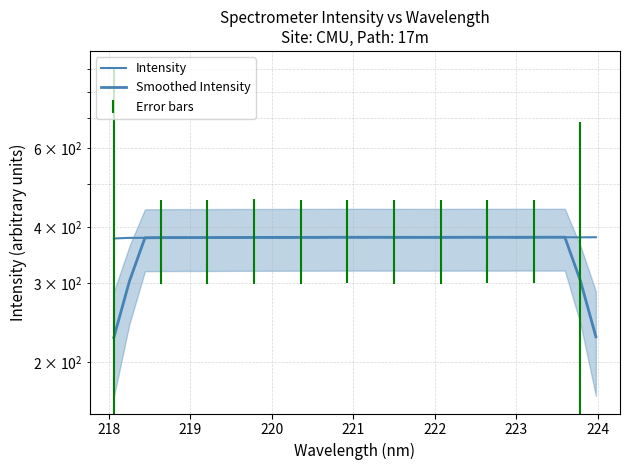

Where do Intensity and Smoothed Intensity first cross each other?

218 and 219